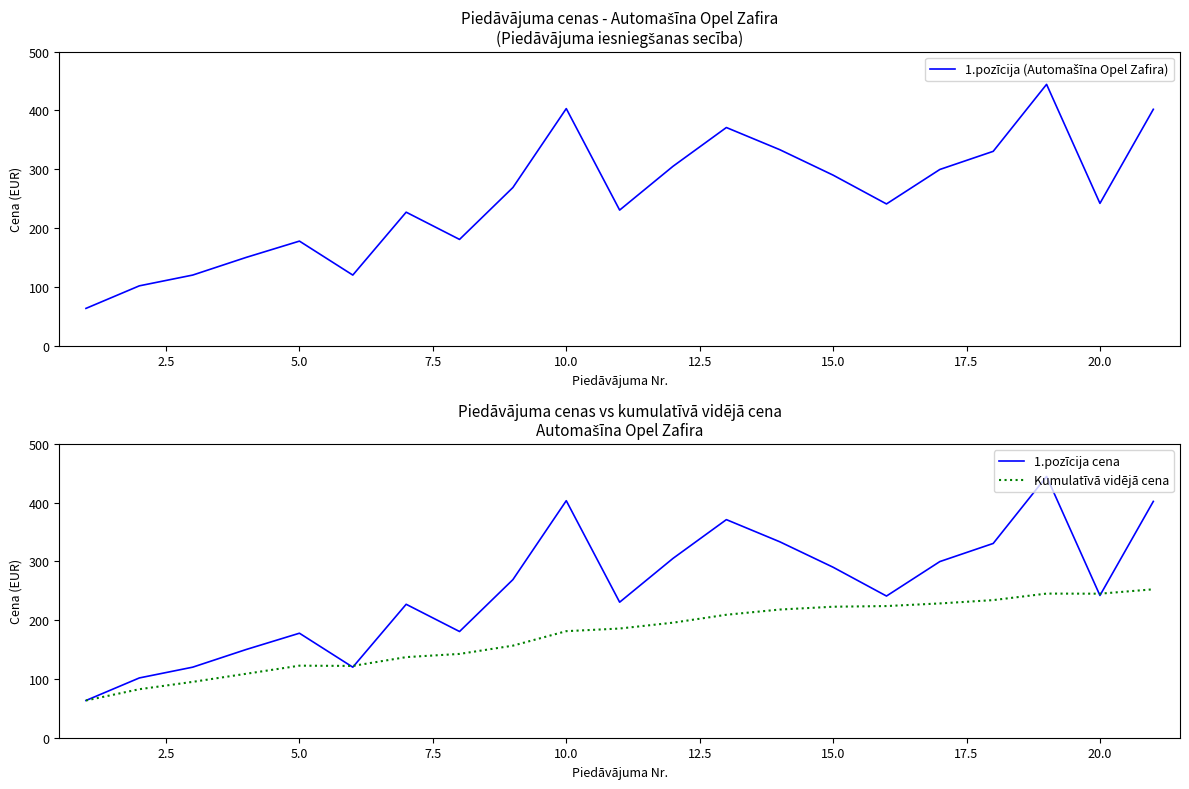

The Kumulatīvā vidējā cena series shows 181.3 at 10.0. True or false?

True